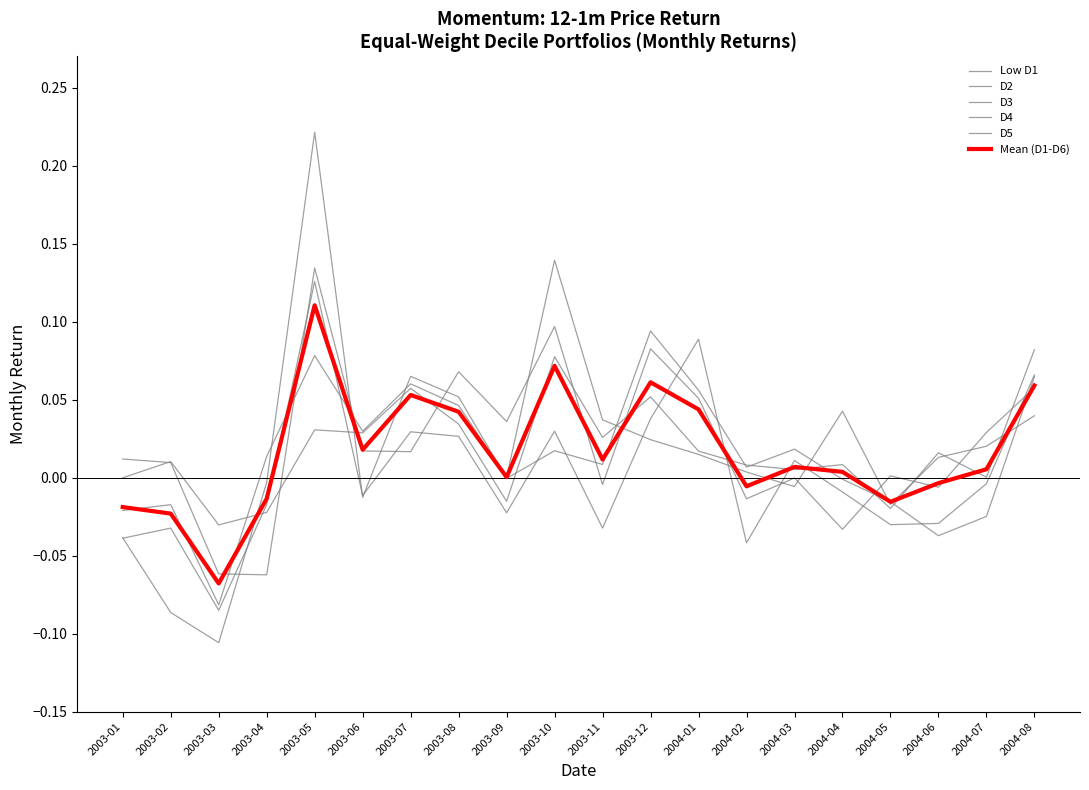

The D5 series shows 0.0 at 2003-09. True or false?

False